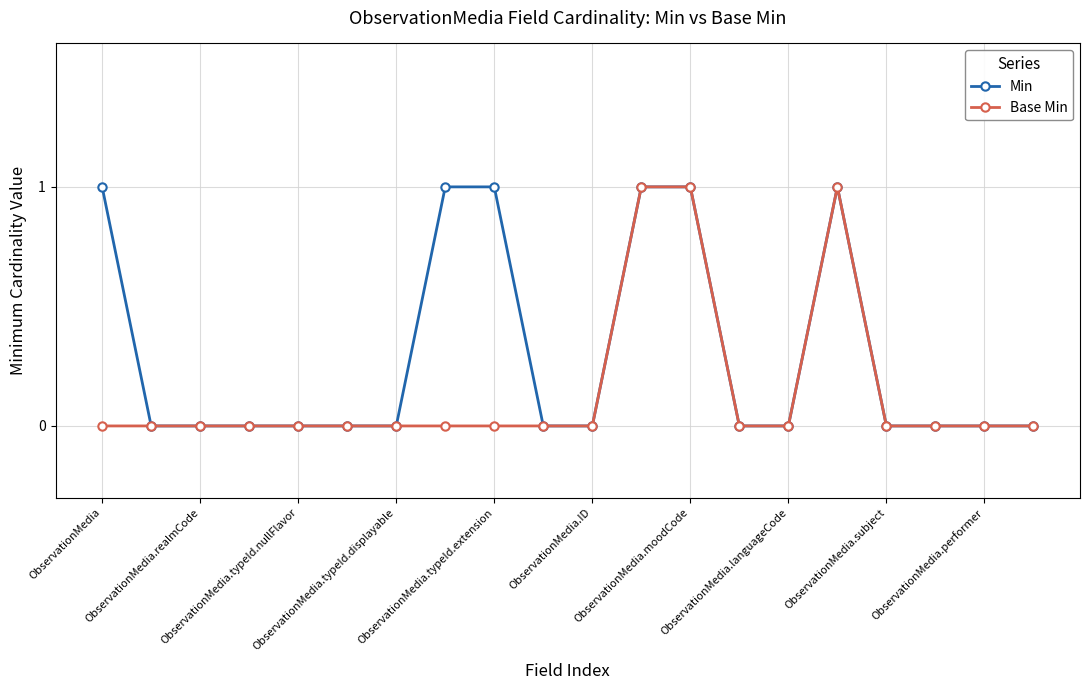

List the series in order of their overall mean, lowest first.

Base Min, Min